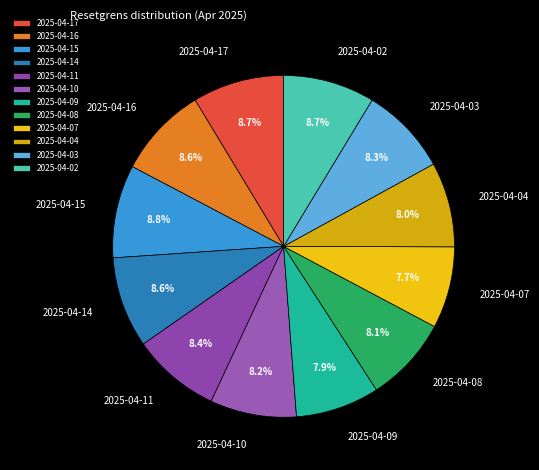

Count the number of slices in the pie.

12